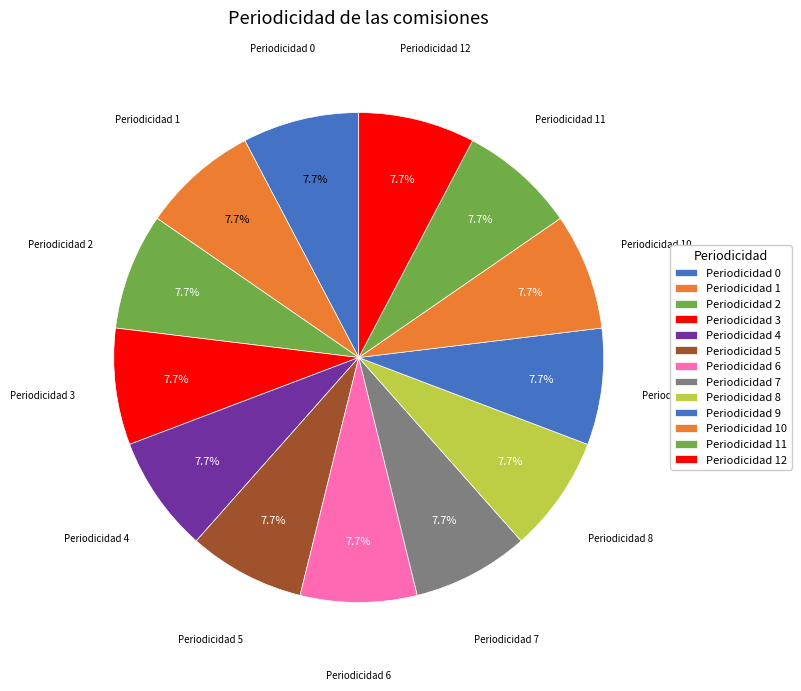

Count the number of slices in the pie.

13